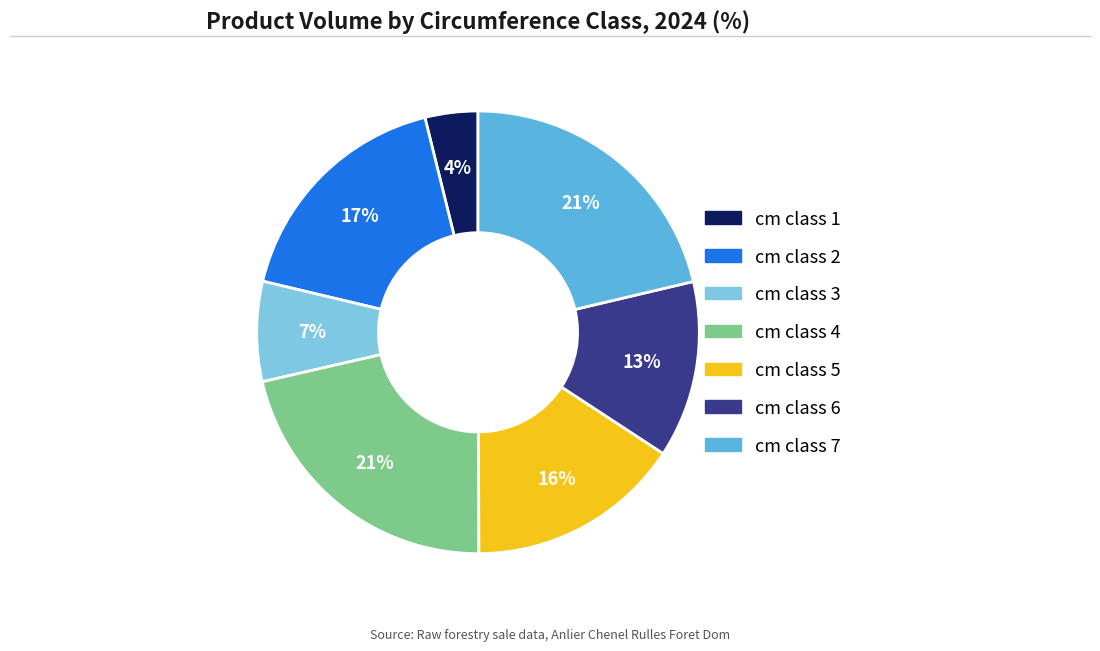

Which category has the smallest portion of the pie?

cm class 1